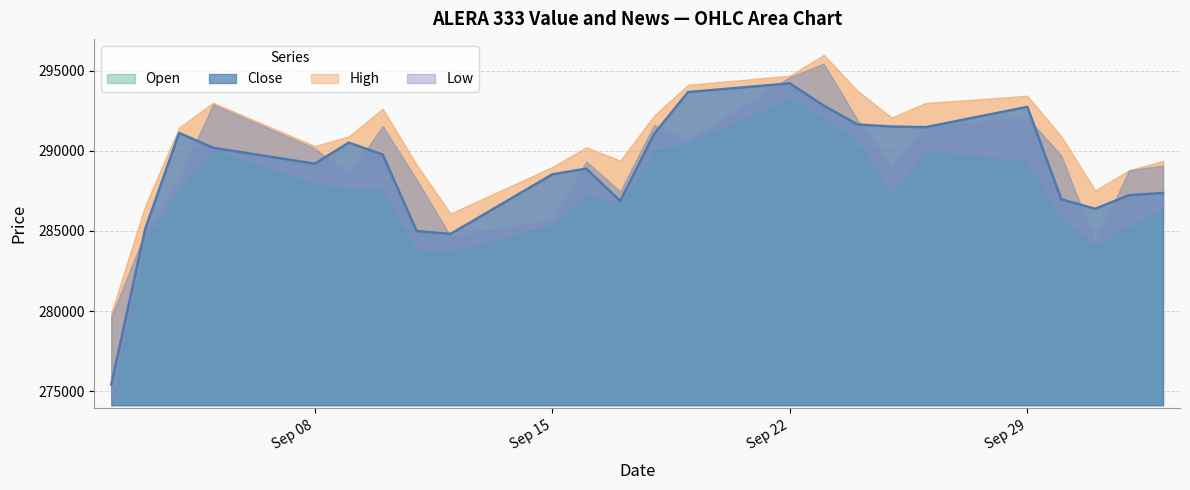

True or false: Close has more than 1 points higher than both neighbors.

True